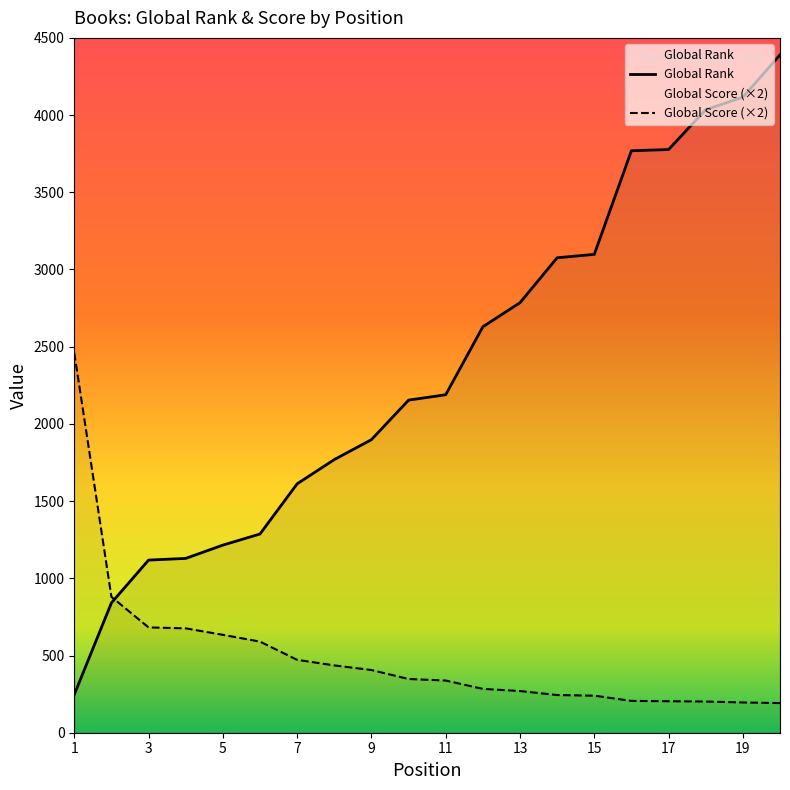

The Global Score series shows 244 at 14. True or false?

True